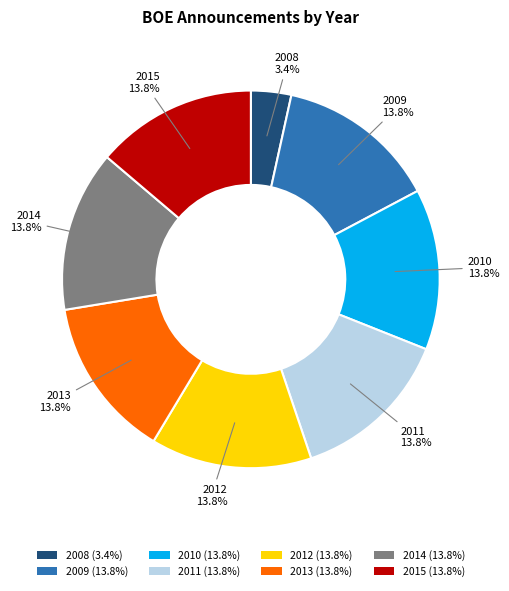

True or false: 2010 accounts for 14% of the total.

True